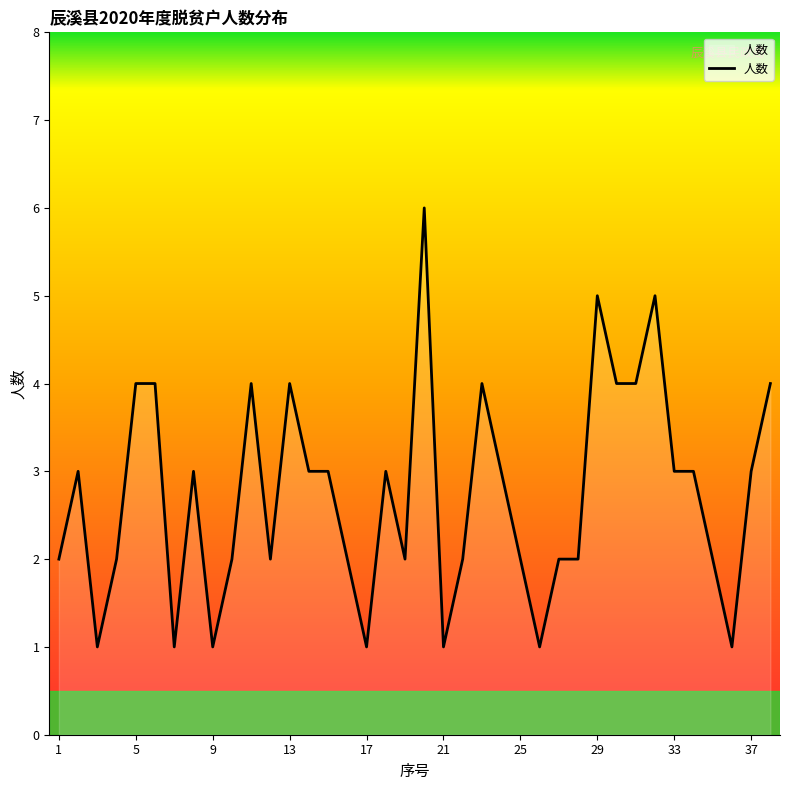

What is the sum of all values?

104